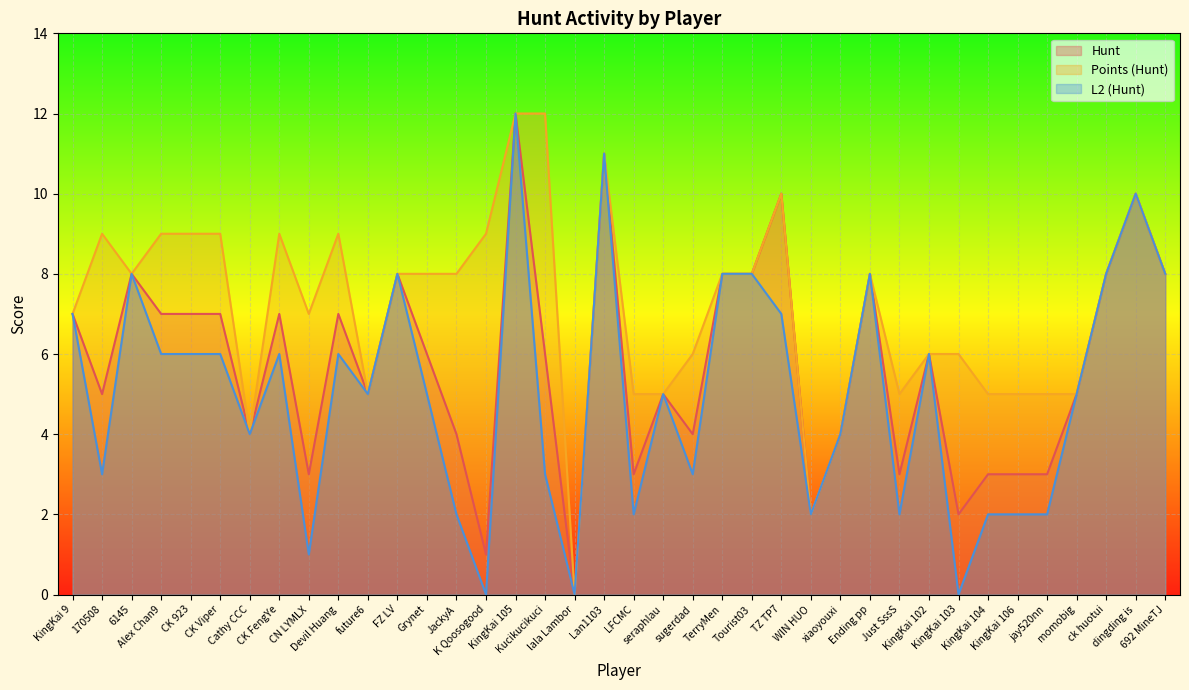

At which category is the sum across all series the highest?

KingKai 105